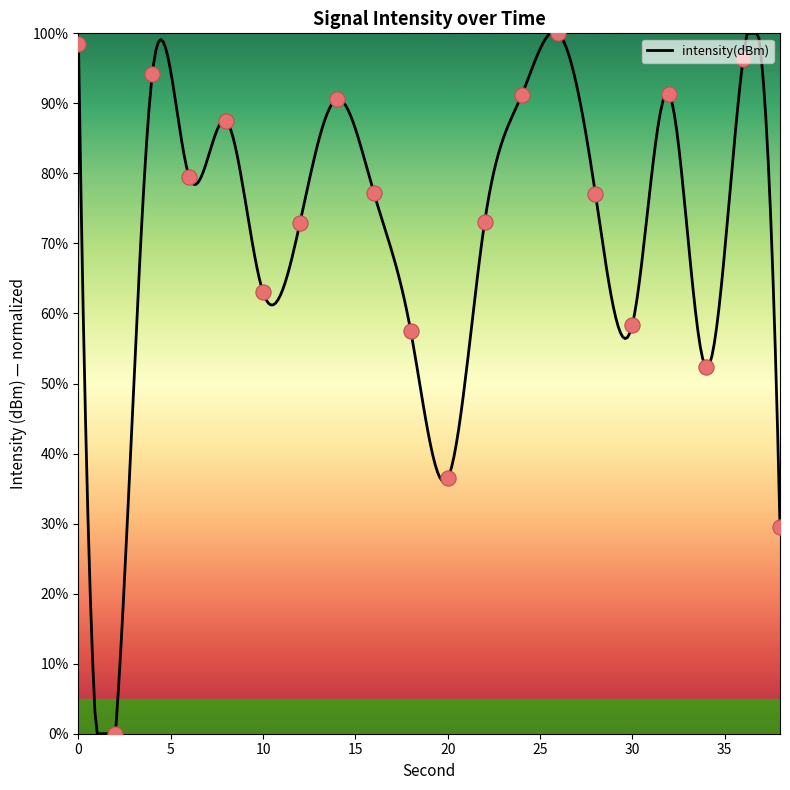

What is the ratio of the value at 14 to the value at 26?

0.9